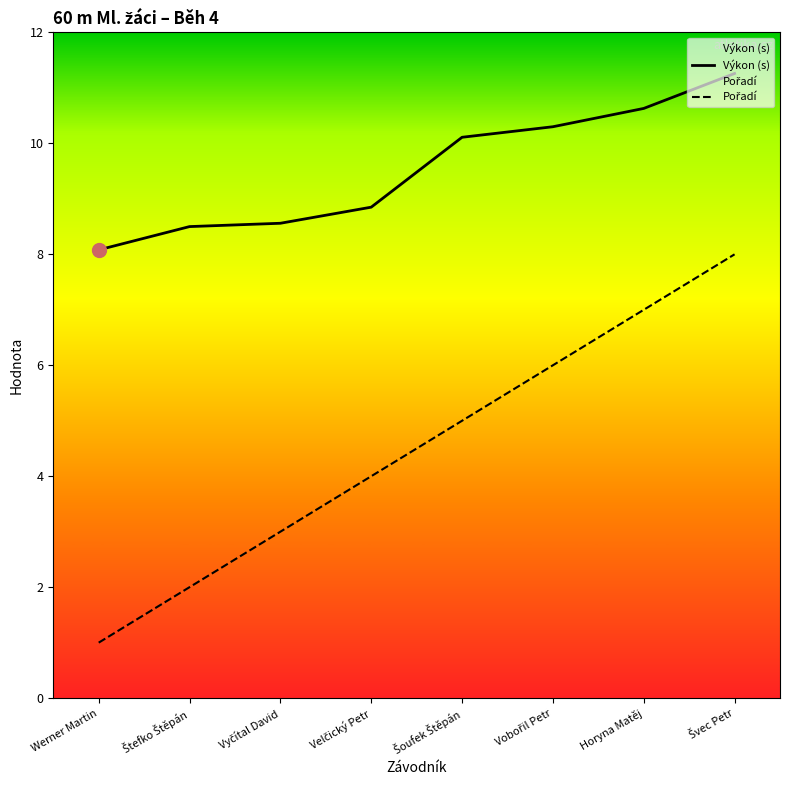

True or false: Pořadí has a value of 2.0 at Velčický Petr.

False